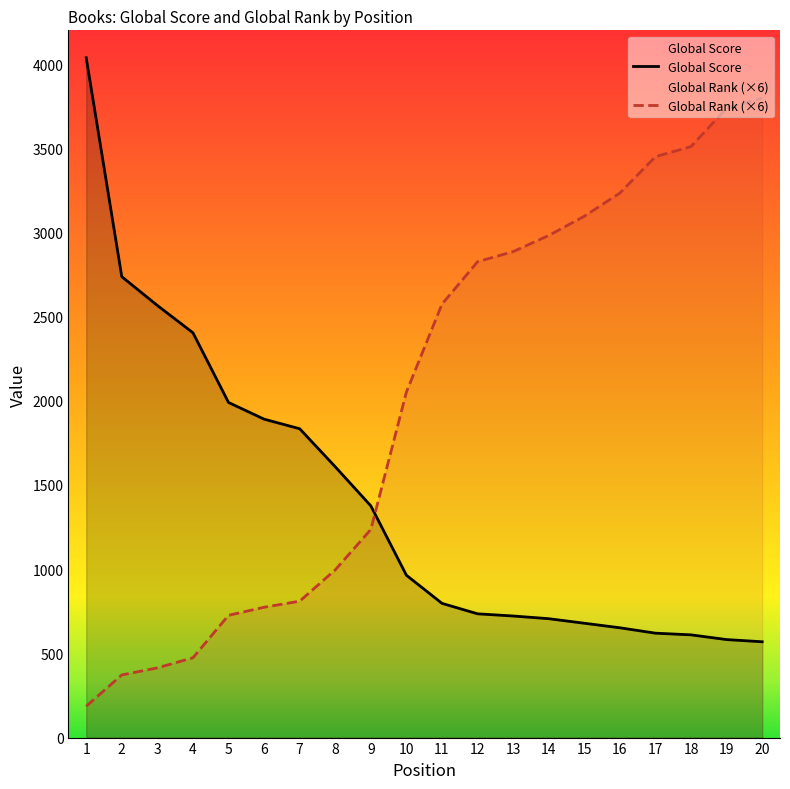

Does the chart display data point markers on the line(s)?

No